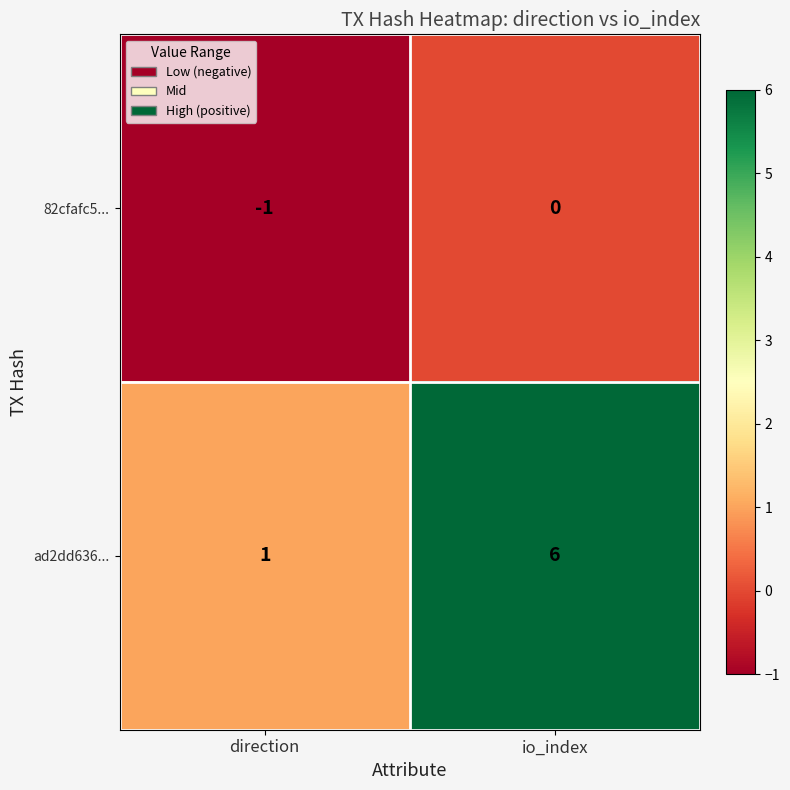

What is the difference between the ad2dd636... values at io_index and direction?

5